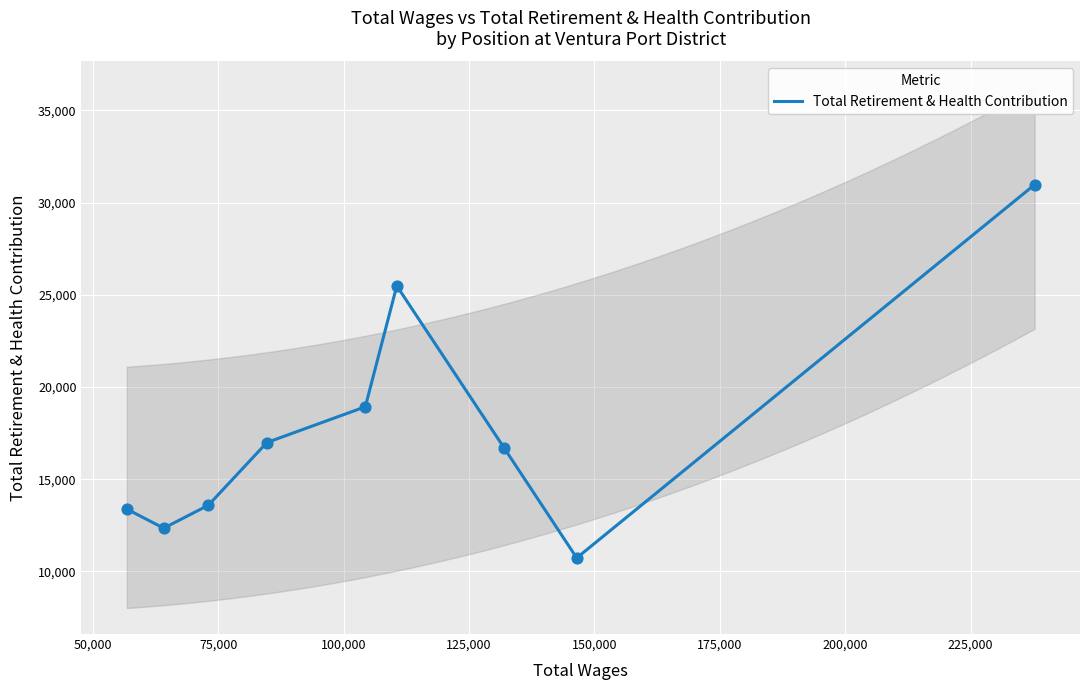

What is the minimum value for Total Retirement & Health Contribution?

10736